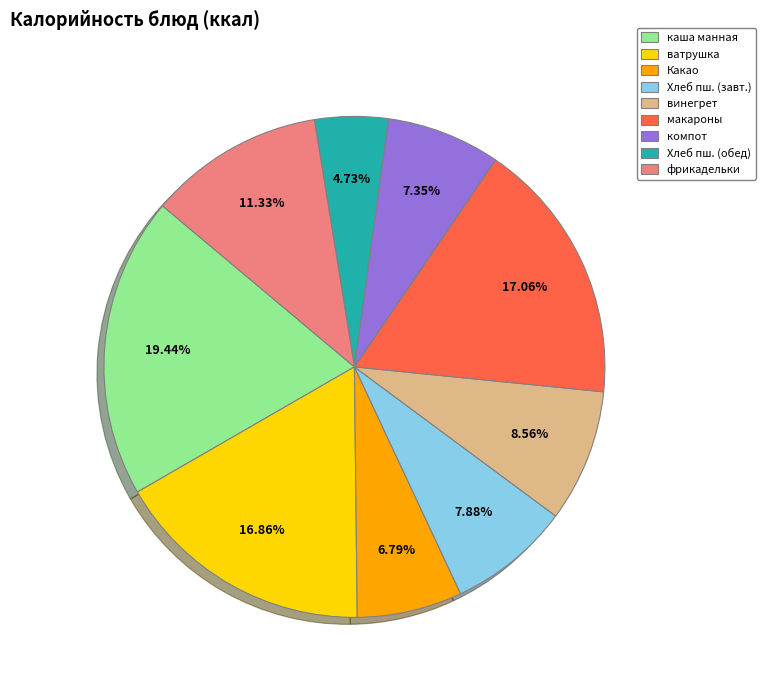

Does any single category account for the majority?

No